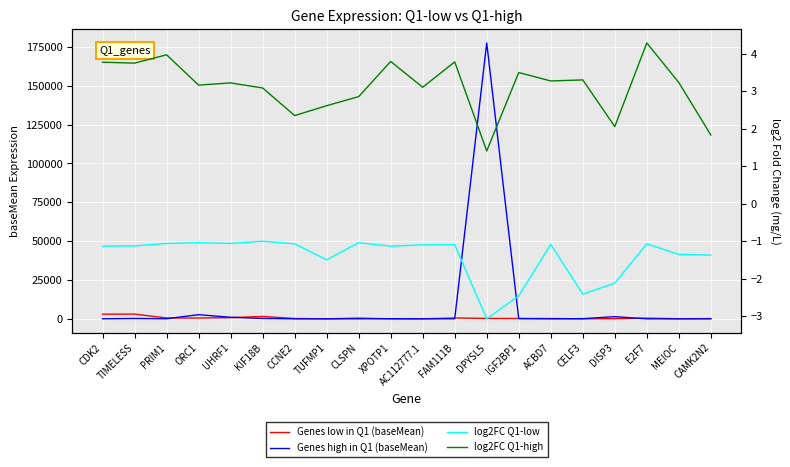

True or false: log2FC Q1-low and Genes low in Q1 (baseMean) cross at least once.

False